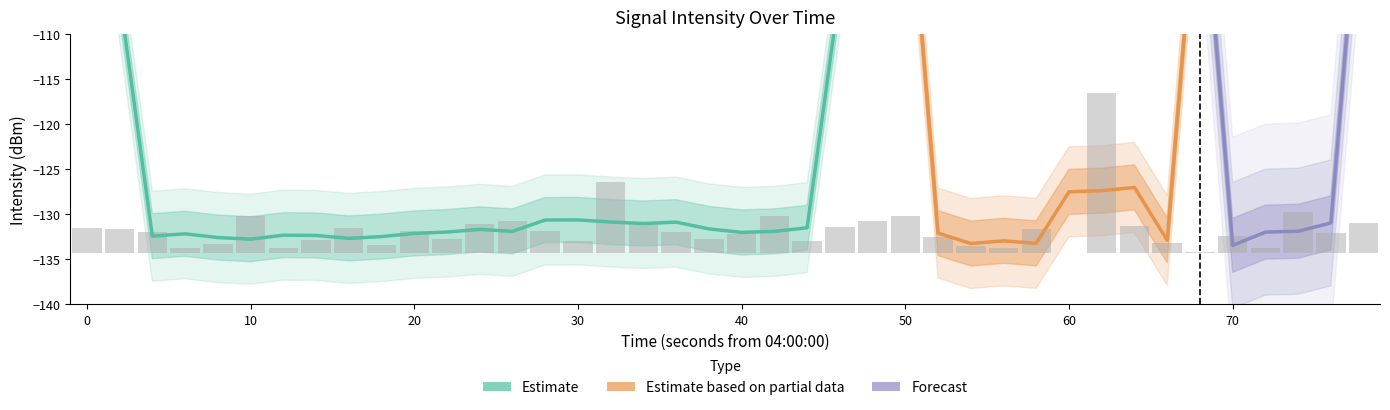

Reading left to right, list all the values displayed in this chart.

2.8	2.6	2.4	0.6	1.1	4.1	0.6	1.5	2.8	0.9	2.4	1.6	3.2	3.5	2.4	1.3	7.9	3.2	2.4	1.6	2.1	4.2	1.3	2.9	3.6	4.1	1.8	0.8	0.6	2.7	0.0	17.7	3.0	1.1	0.1	1.9	0.5	4.5	2.2	3.3